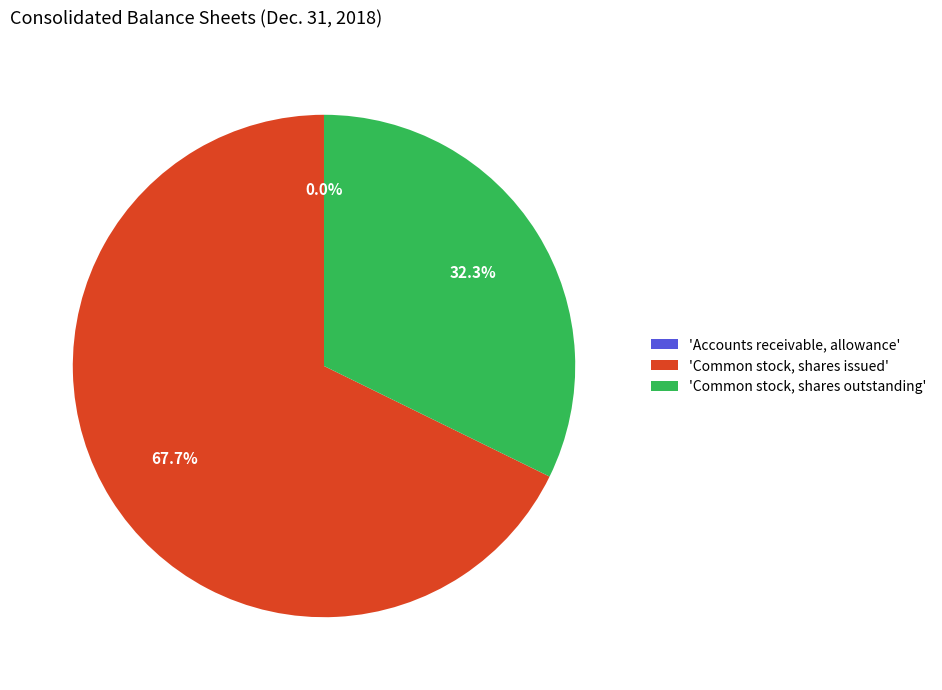

Is there any slice that represents more than half of the pie?

Yes